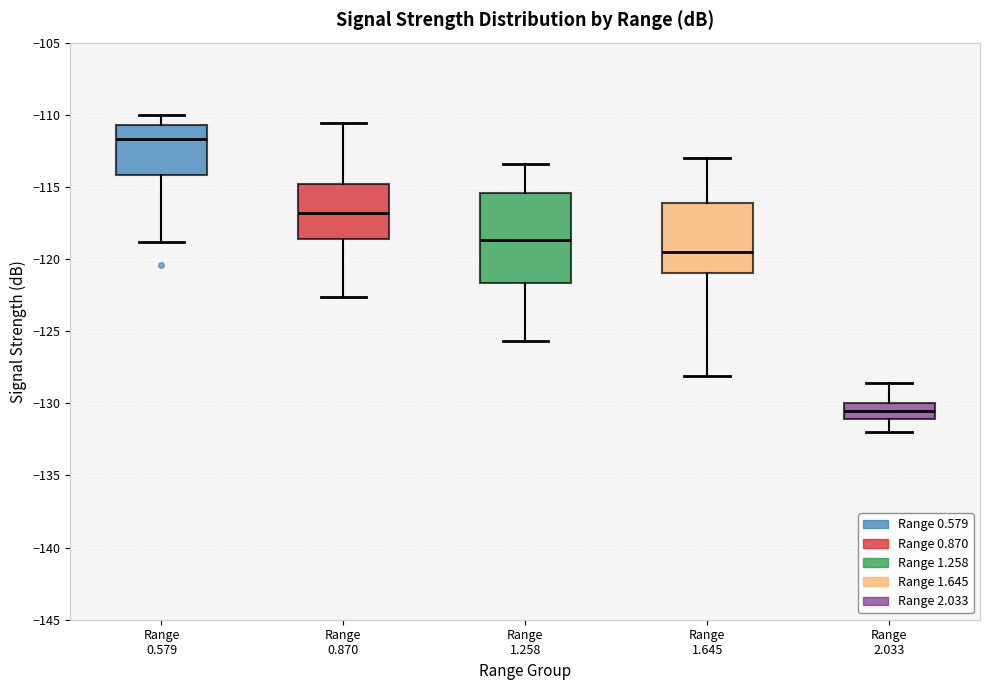

Reading left to right, read every box against the y-axis: the position of its median line, the range the box covers, and the ends of its whiskers. The values are not printed on the chart, so give them approximately, as read against the axis.

Range 0.579: median -111.5, box -114.0 to -110.5, whiskers -119.0 to -110.0
Range 0.870: median -117.0, box -118.5 to -115.0, whiskers -122.5 to -110.5
Range 1.258: median -118.5, box -121.5 to -115.5, whiskers -125.5 to -113.5
Range 1.645: median -119.5, box -121.0 to -116.0, whiskers -128.0 to -113.0
Range 2.033: median -130.5, box -131.0 to -130.0, whiskers -132.0 to -128.5